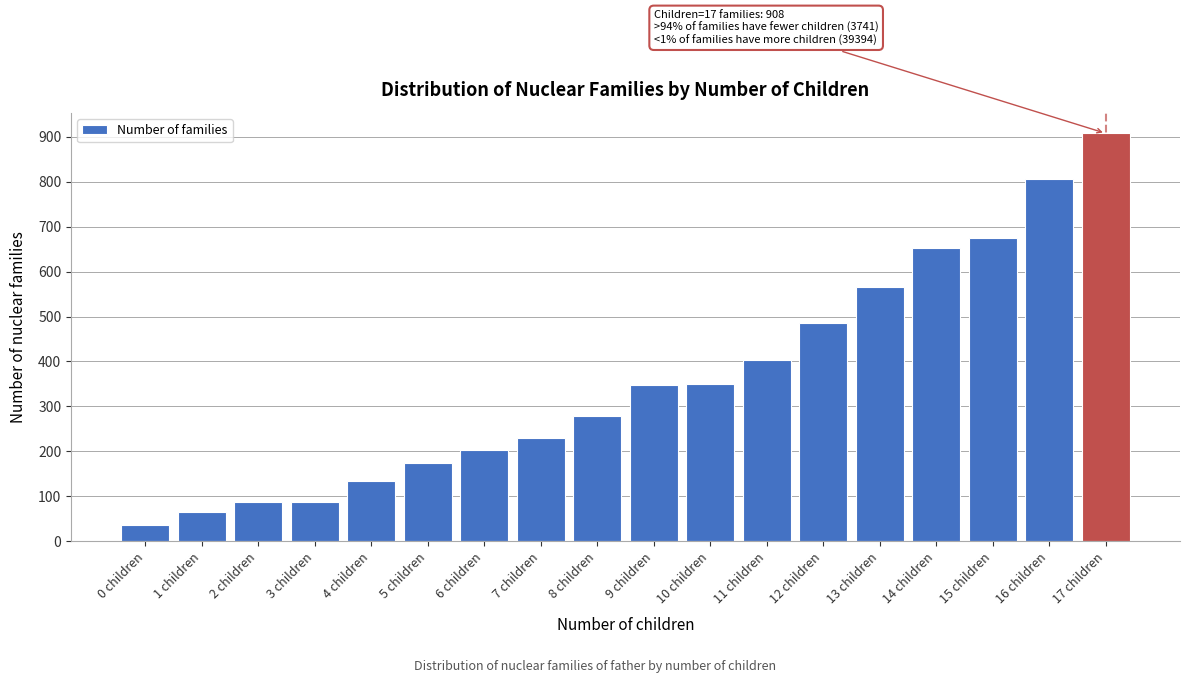

Is it true that the value at 9 children is 477?

False